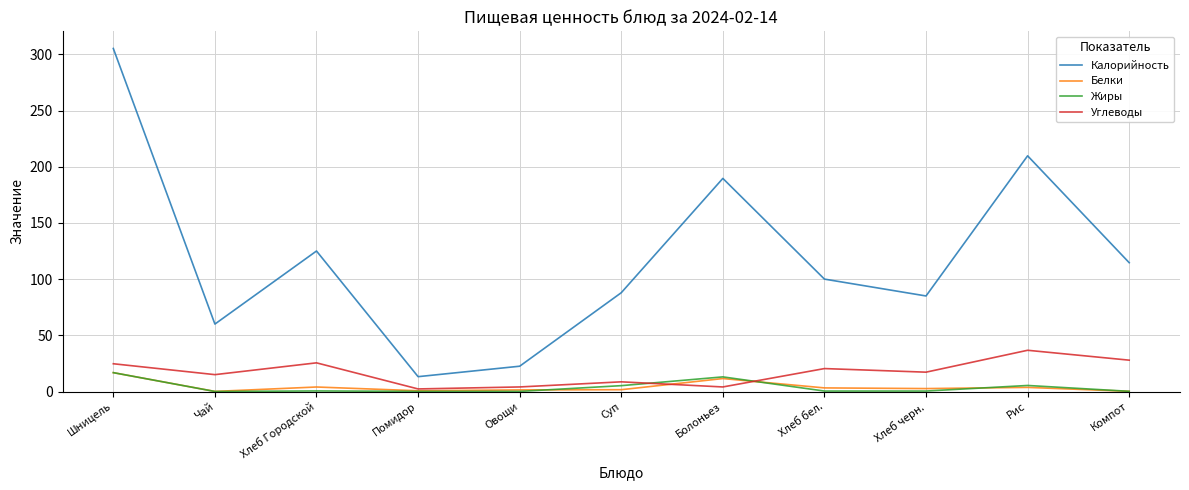

Which series has the widest spread of values?

Калорийность